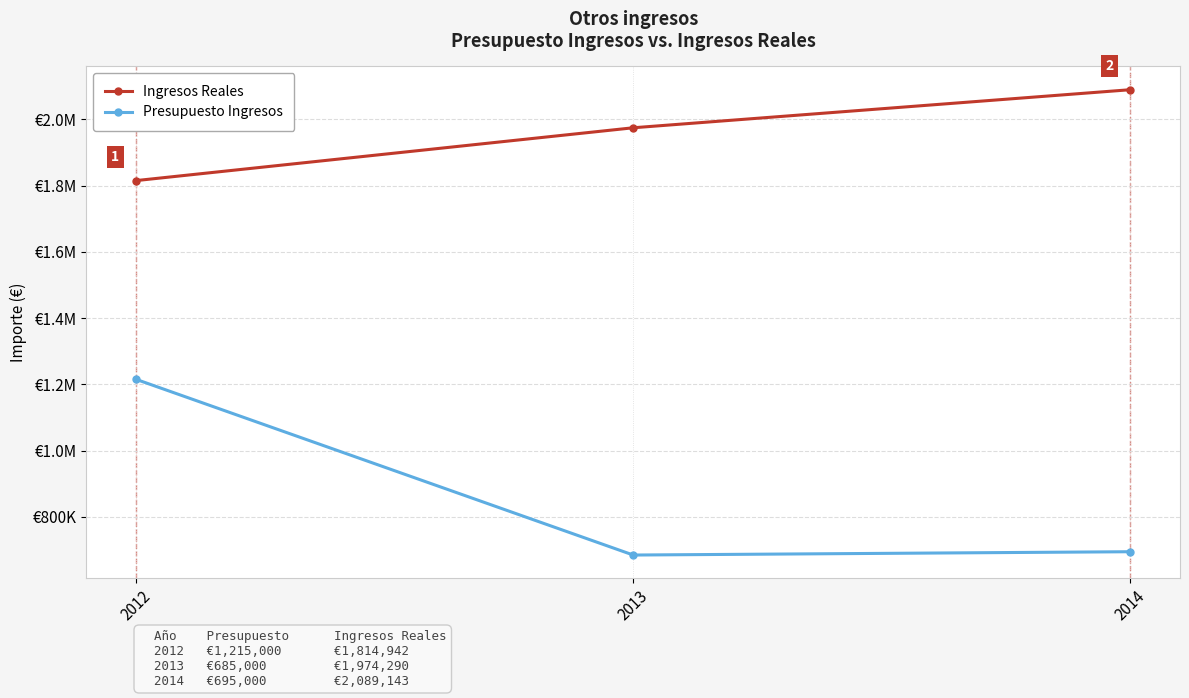

Does the chart have visible grid lines?

Yes